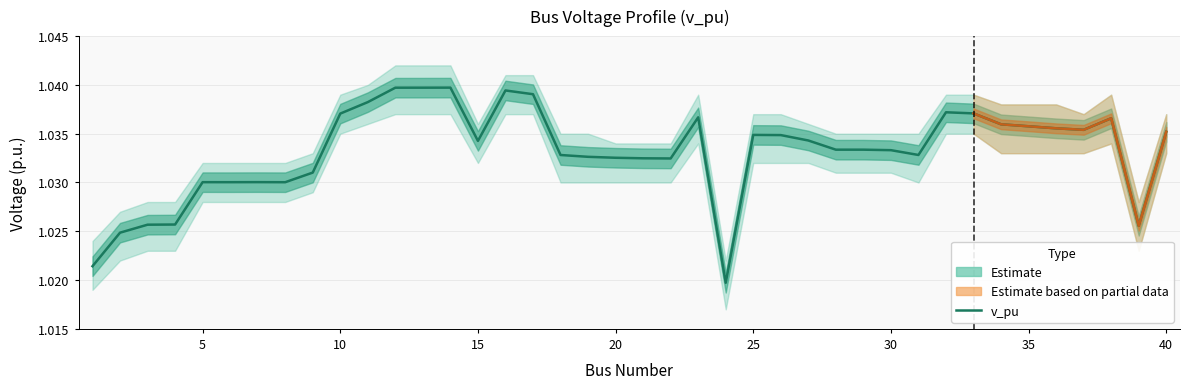

How many values are between 1 and 2?

40